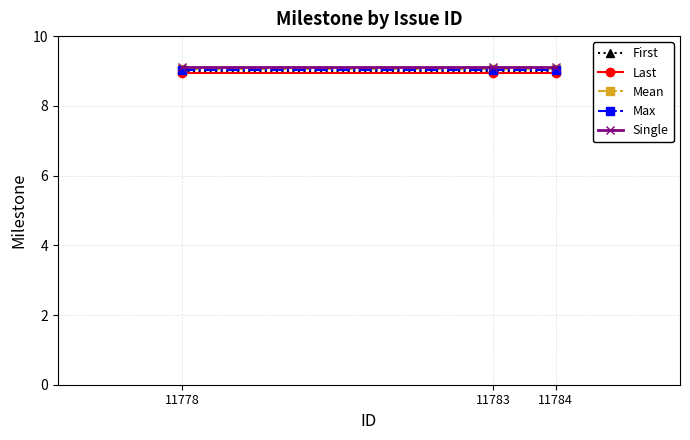

What is the value of the Single point at the 3rd from the left?

9.1